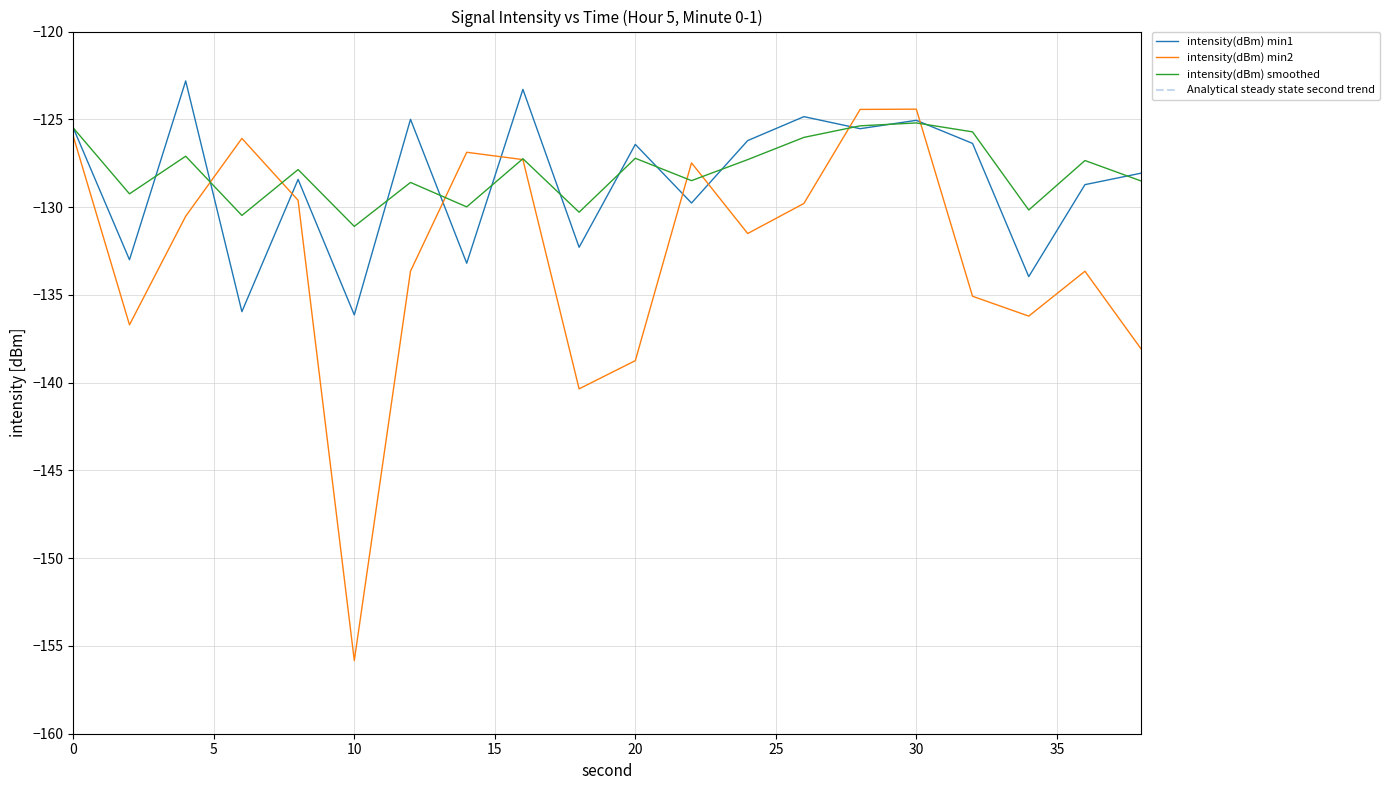

What is the maximum value for intensity(dBm) min2?

-124.4